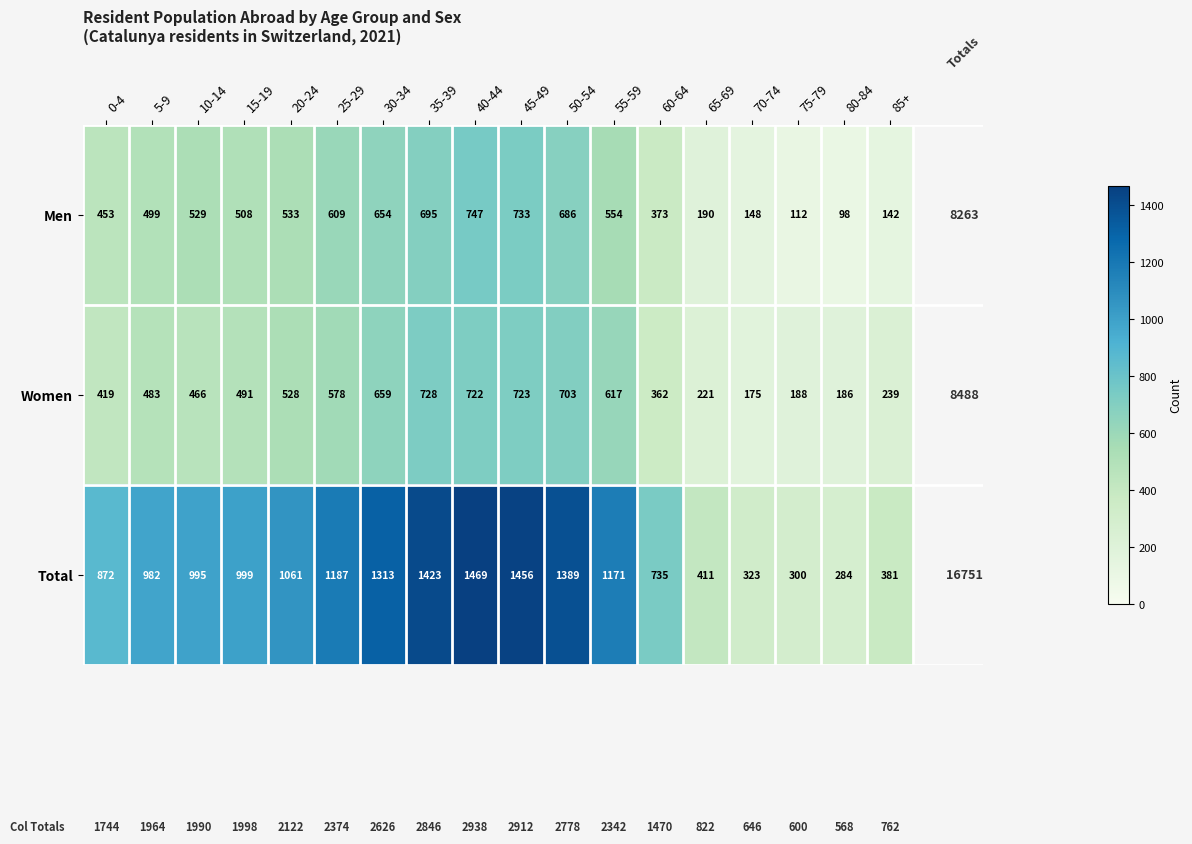

How many data points does each series have?

18